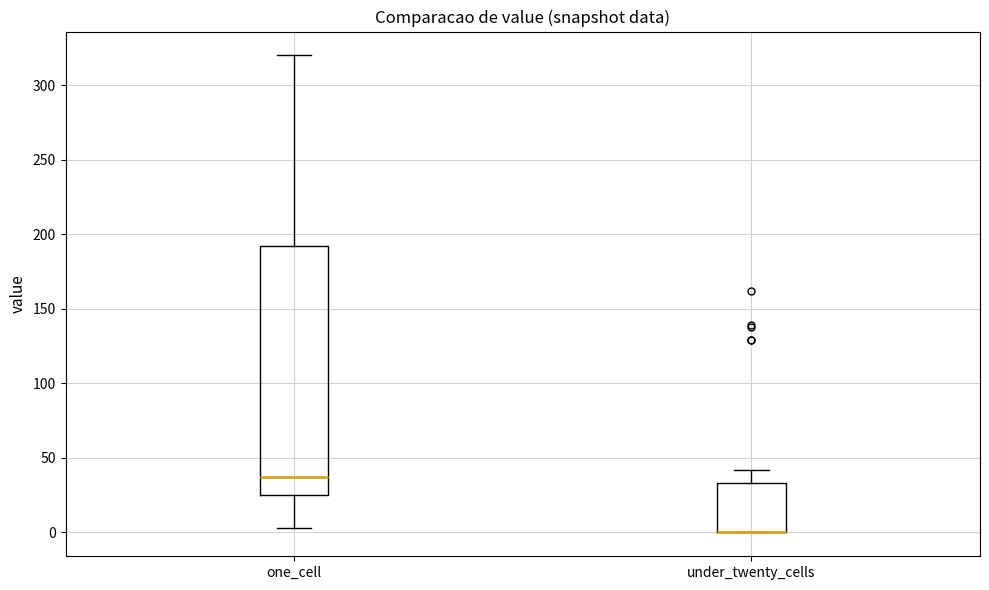

Where is the lower edge of the box for one_cell on the y-axis? The values are not printed on the chart, so give them approximately, as read against the axis.

25